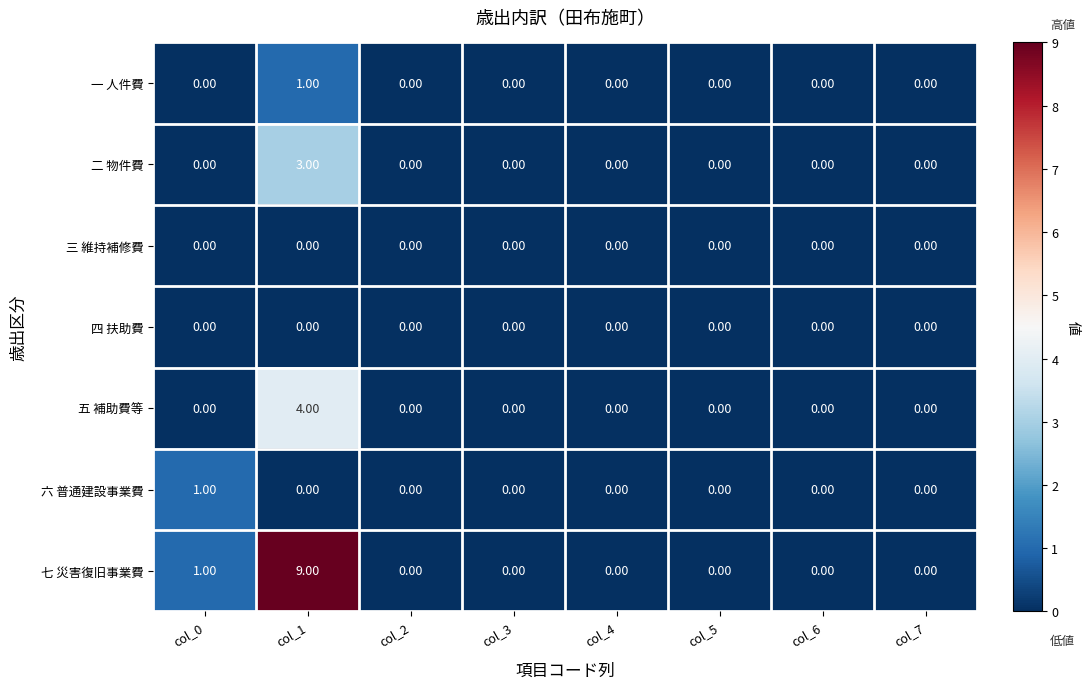

Which series has the widest spread of values?

七 災害復旧事業費